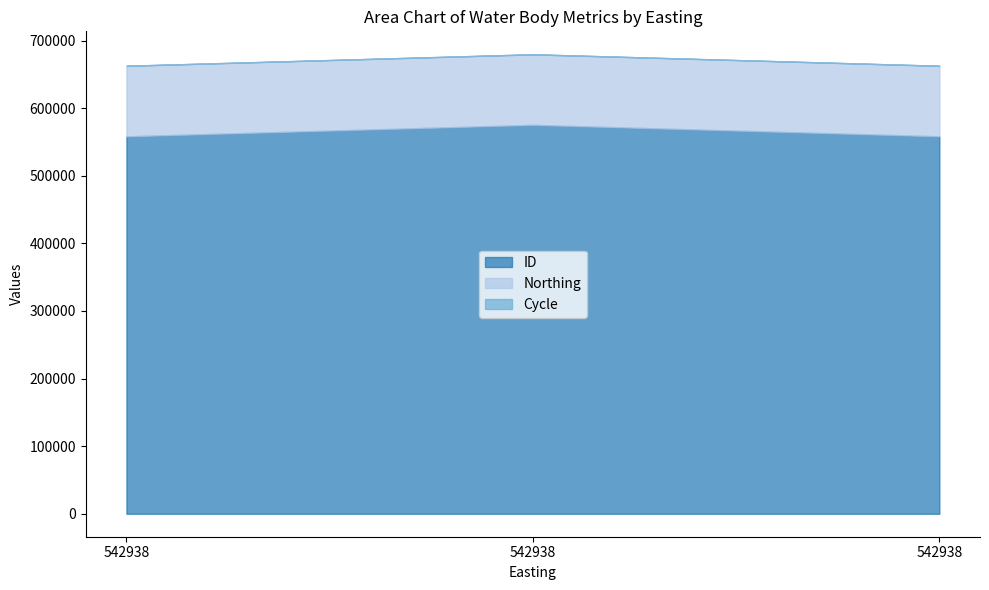

Rank the categories by ID value from highest to lowest.

542938, 542938, 542938